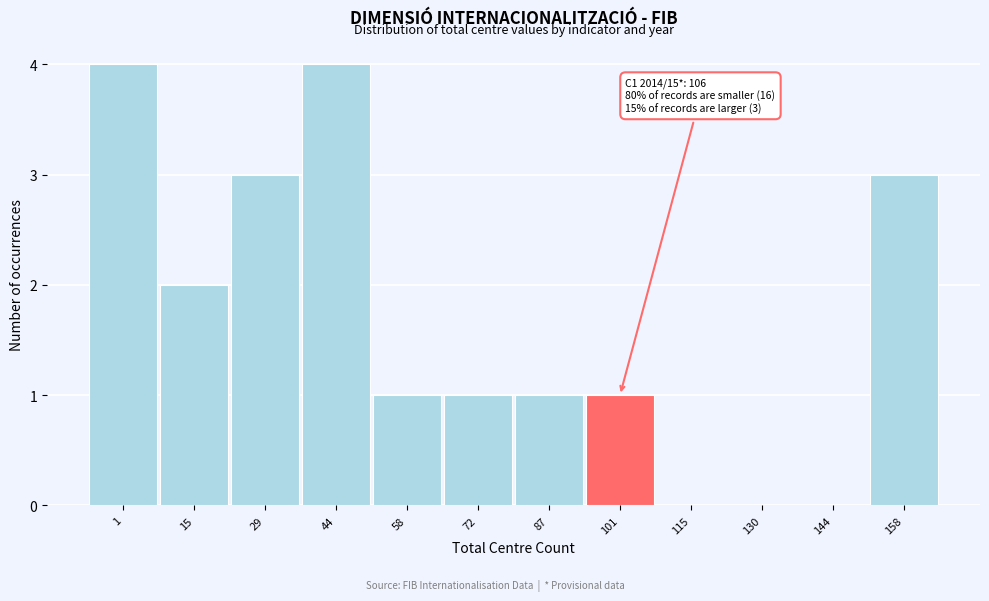

Reading right to left, list all the values displayed in this chart.

158=3	144=0	130=0	115=0	101=1	87=1	72=1	58=1	44=4	29=3	15=2	1=4